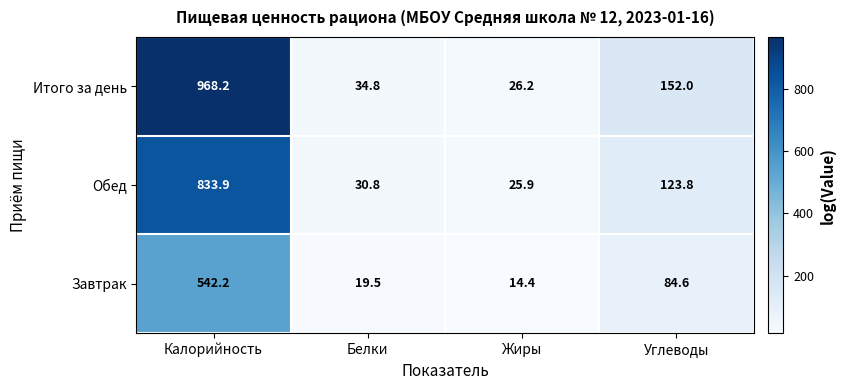

At Жиры, list the series in order from largest to smallest.

Итого за день, Обед, Завтрак